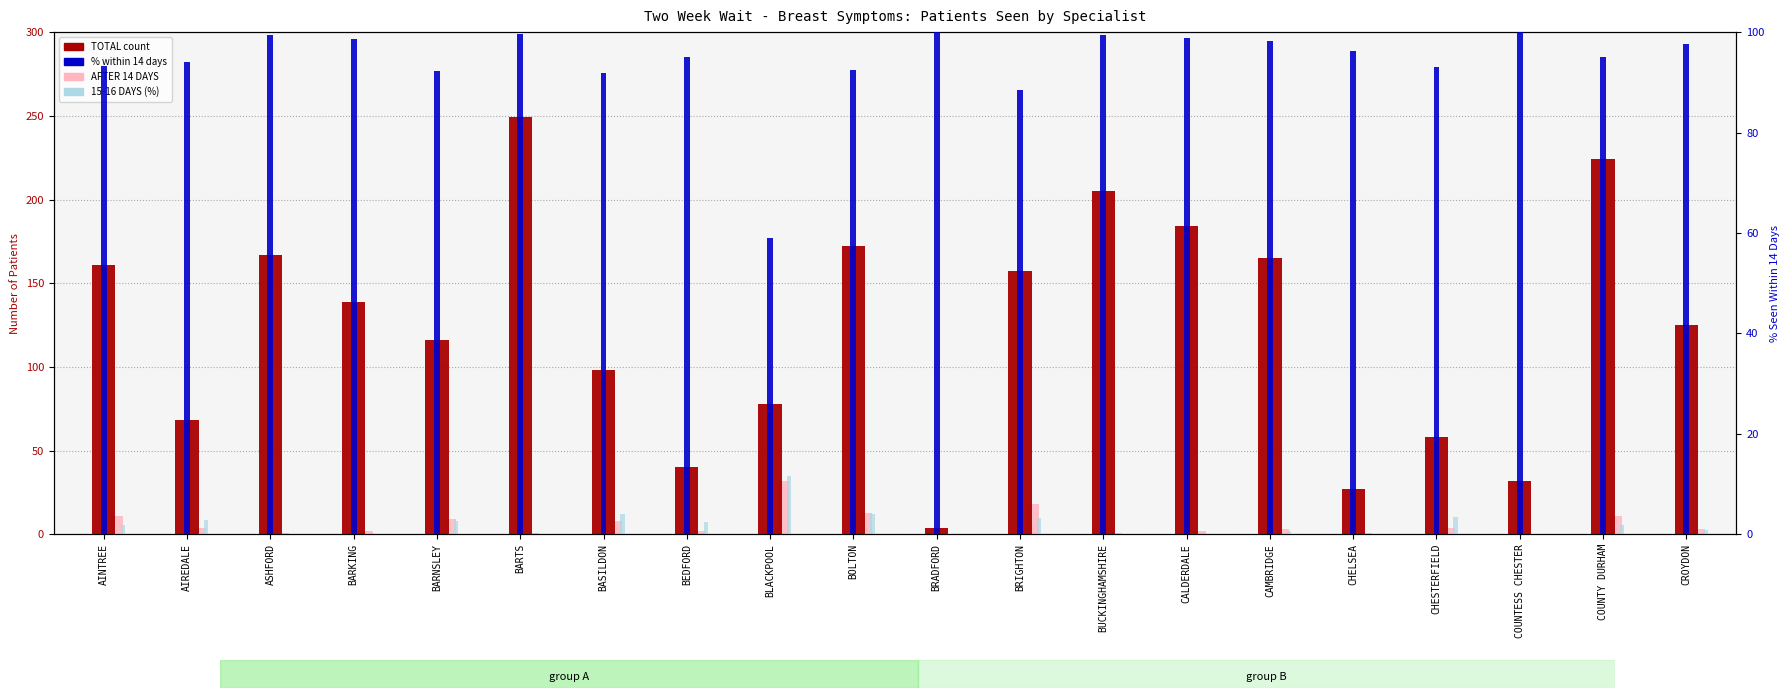

What is the approximate value of TOTAL (count) at CHESTERFIELD?

58.0